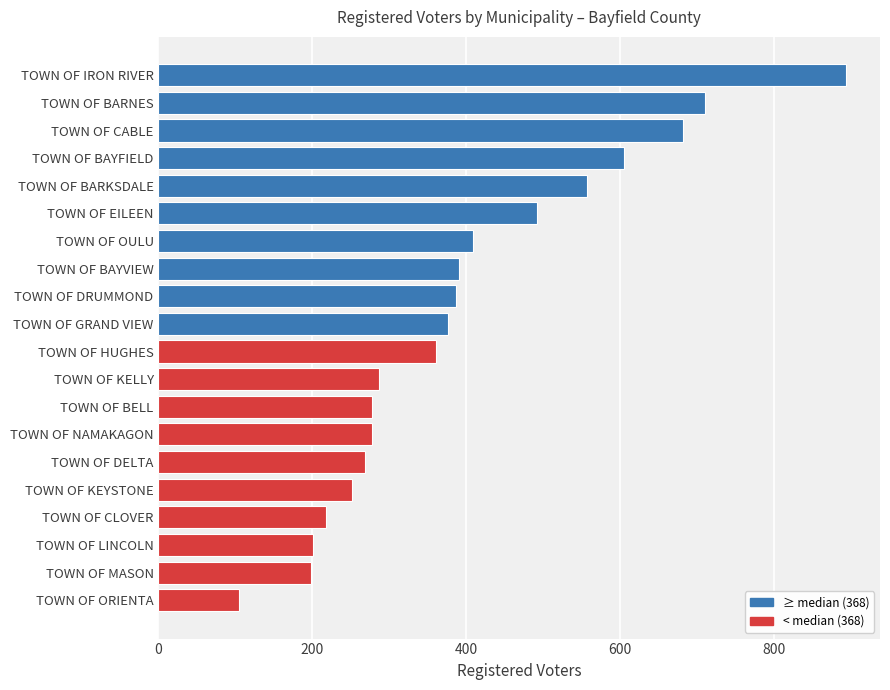

What is the sum of the values at TOWN OF BAYFIELD and TOWN OF LINCOLN?

806